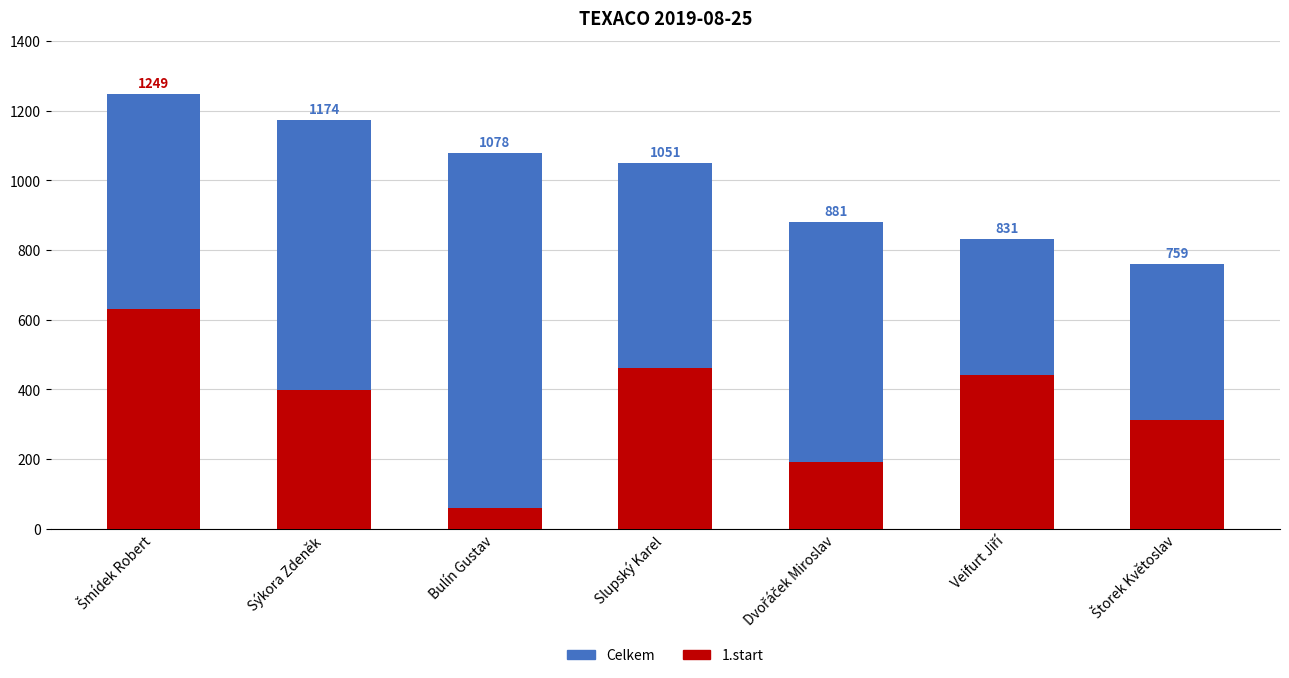

What is the difference between the second highest and minimum values in the Celkem series?

415